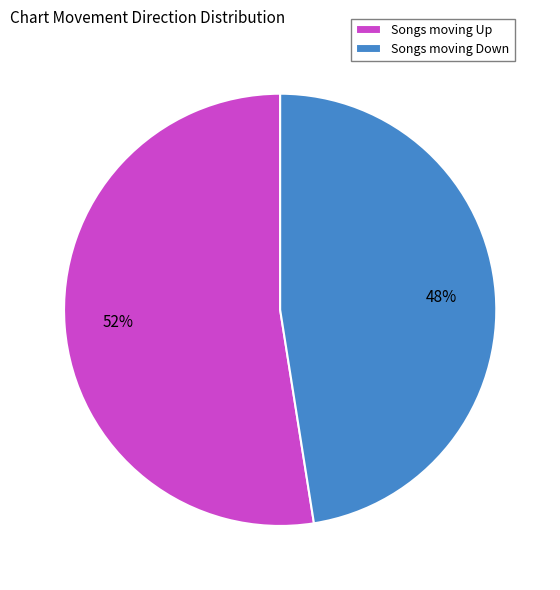

Combined, do Songs moving Down and Songs moving Up account for over 50%?

Yes